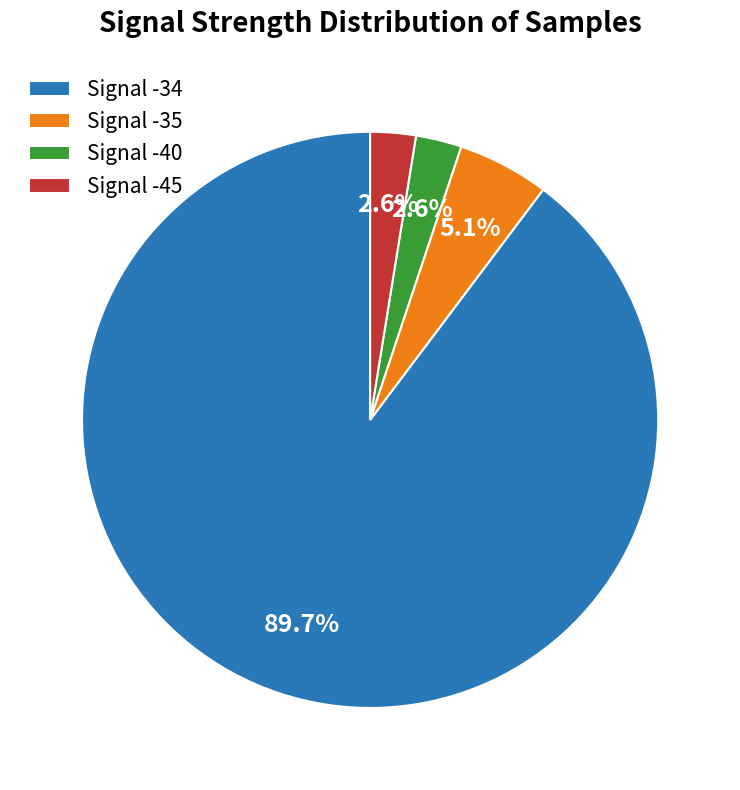

Is there a majority slice in this chart?

Yes